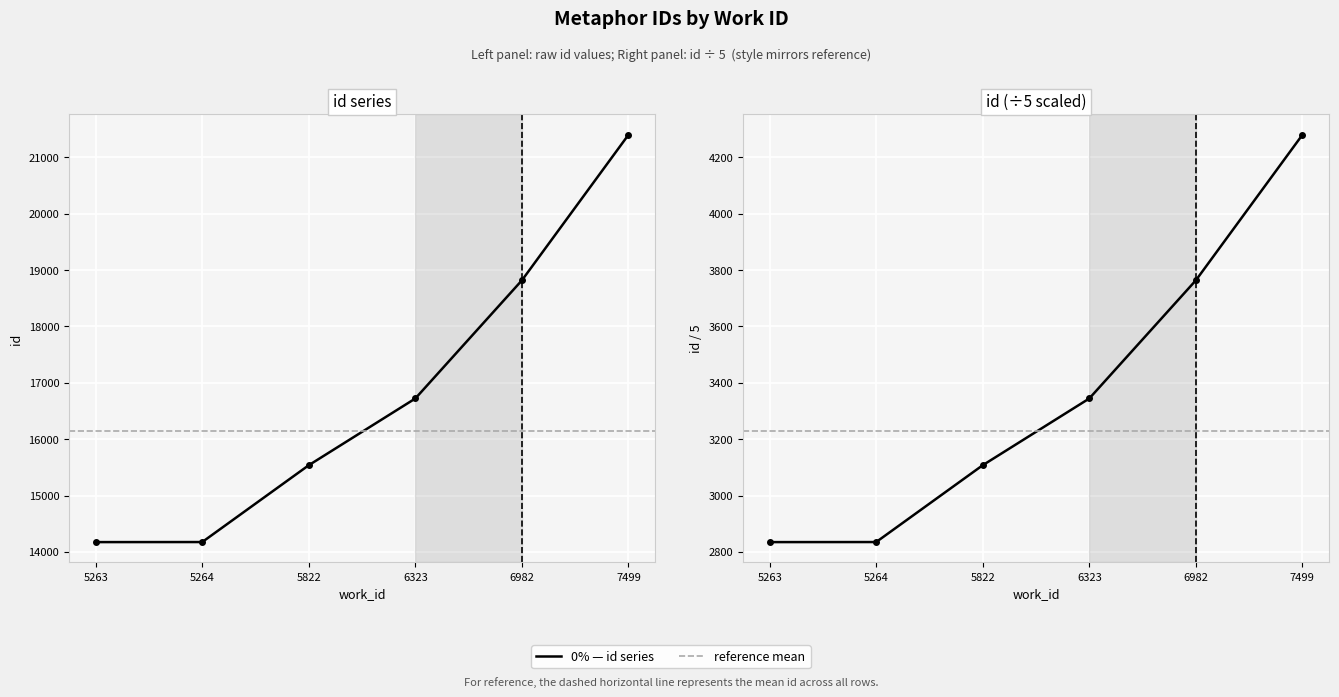

True or false: there are more than 2 points higher than both neighbors.

False